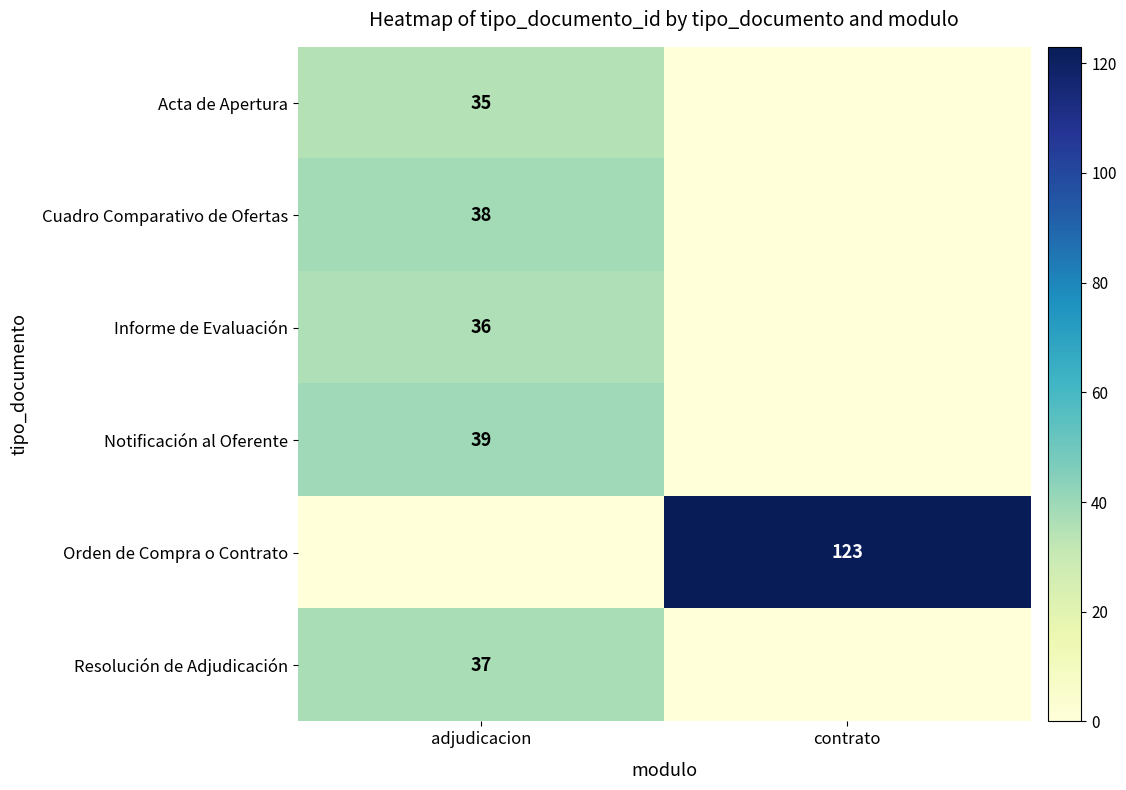

The value of Notificación al Oferente at adjudicacion is 39. True or false?

True